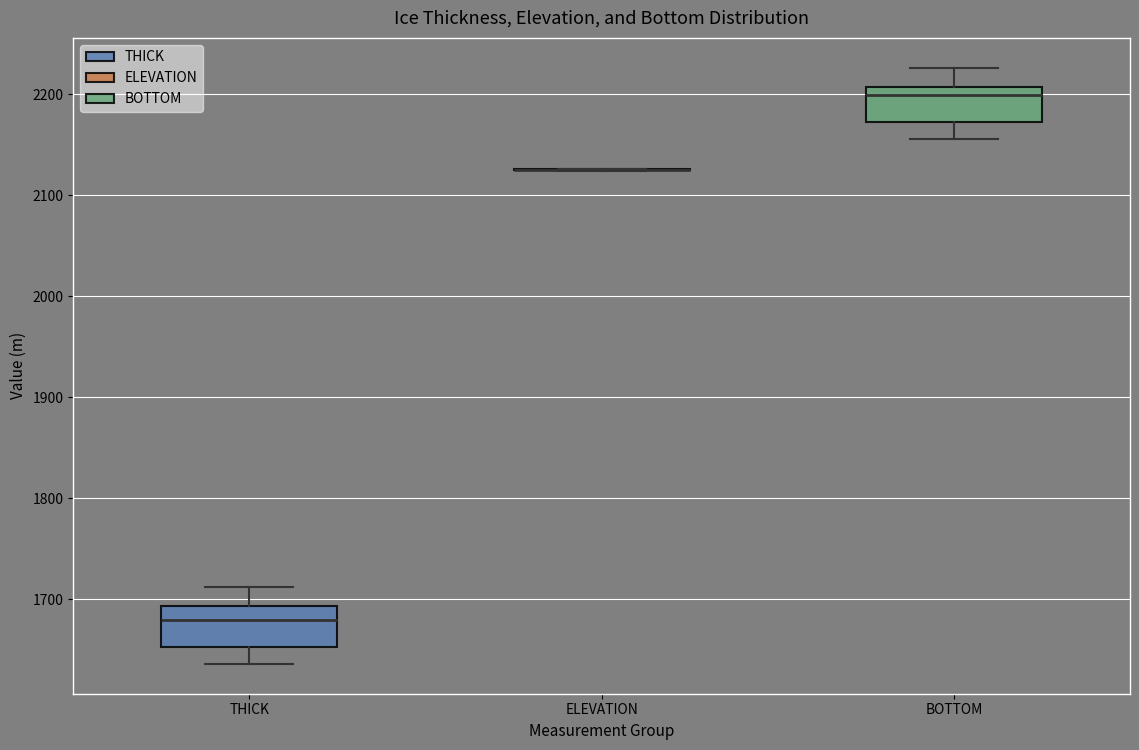

Reading left to right, transcribe this box plot: for each box, give where its median line is, the range the box spans, and where its two whiskers end, as read against the y-axis. The values are not printed on the chart, so give them approximately, as read against the axis.

THICK: median 1680, box 1650 to 1690, whiskers 1640 to 1710
ELEVATION: box collapsed to a line at 2130, whiskers 2120 to 2130
BOTTOM: median 2200, box 2170 to 2210, whiskers 2160 to 2230